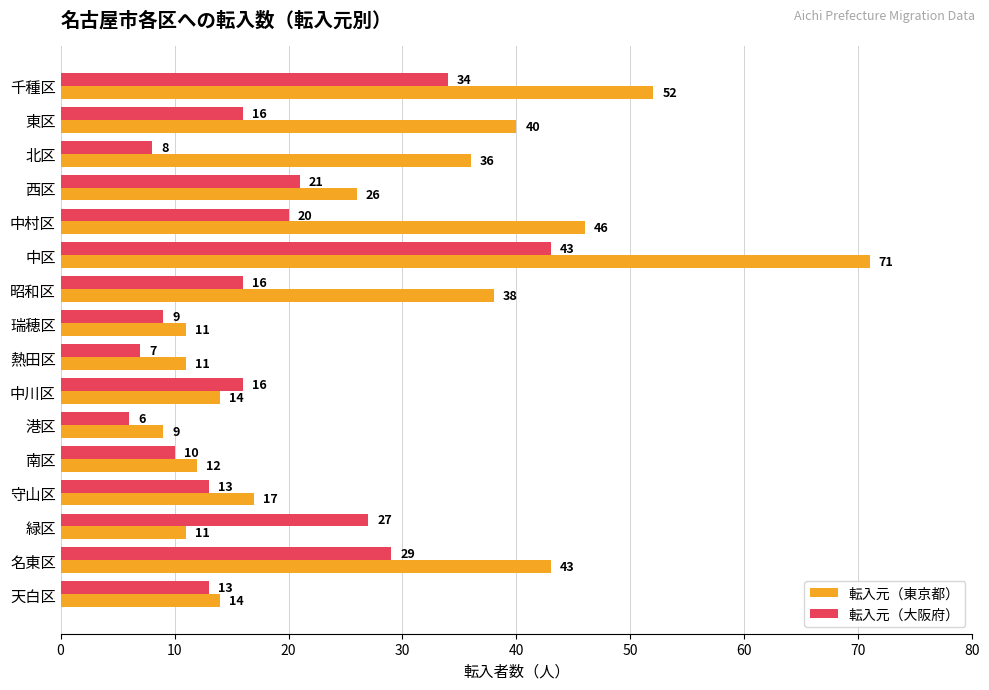

Rank the series at 西区 from highest to lowest value.

転入元（東京都）, 転入元（大阪府）